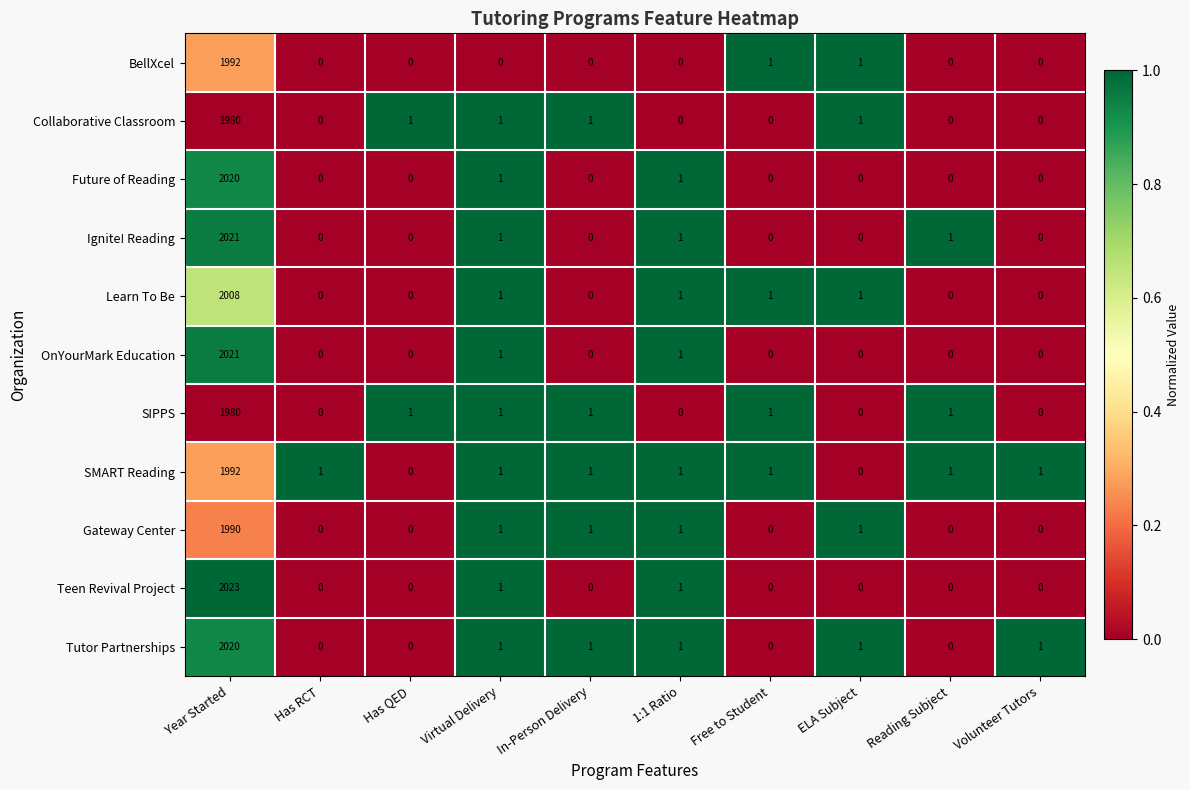

At how many categories does at least one series exceed 0?

10